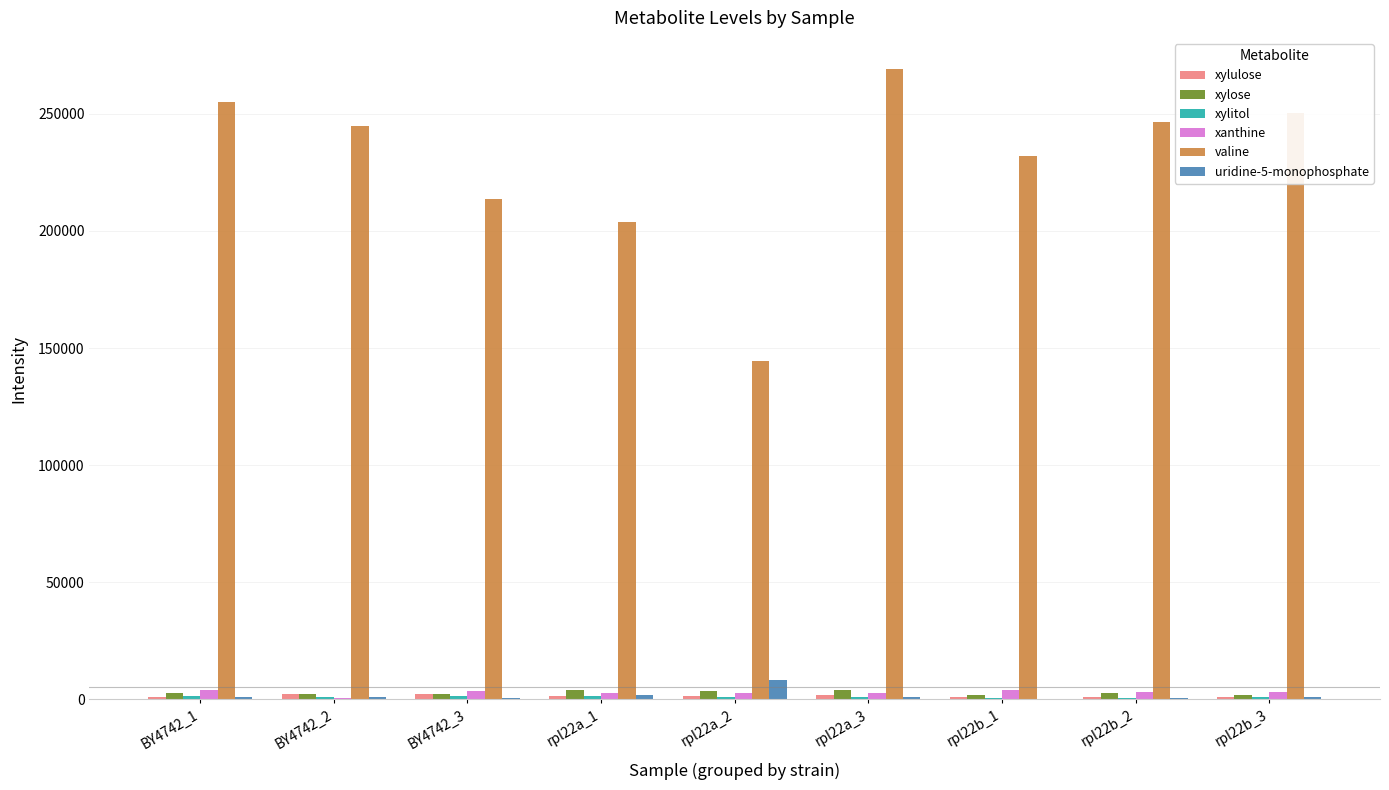

What is the difference between the valine values at rpl22a_3 and rpl22a_1?

65257.5